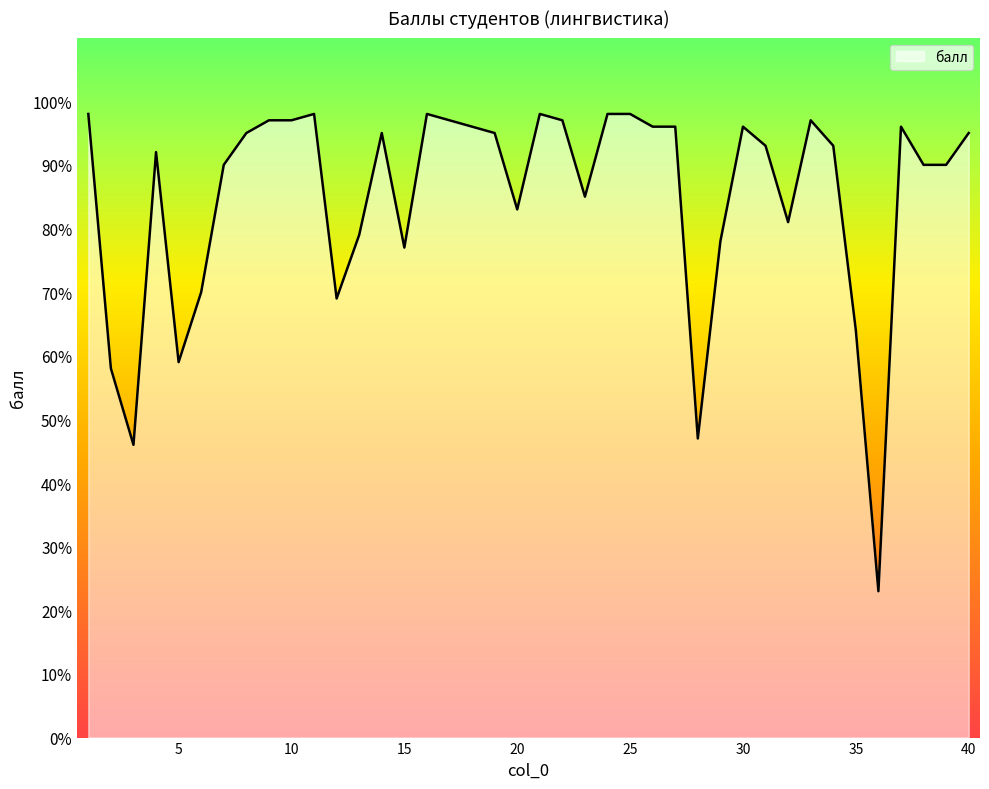

What is the difference between the maximum and minimum values?

75